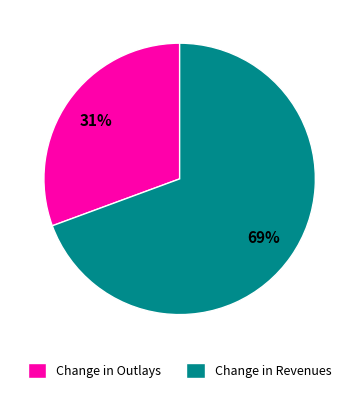

Rank the categories by value from lowest to highest.

Change in Outlays, Change in Revenues